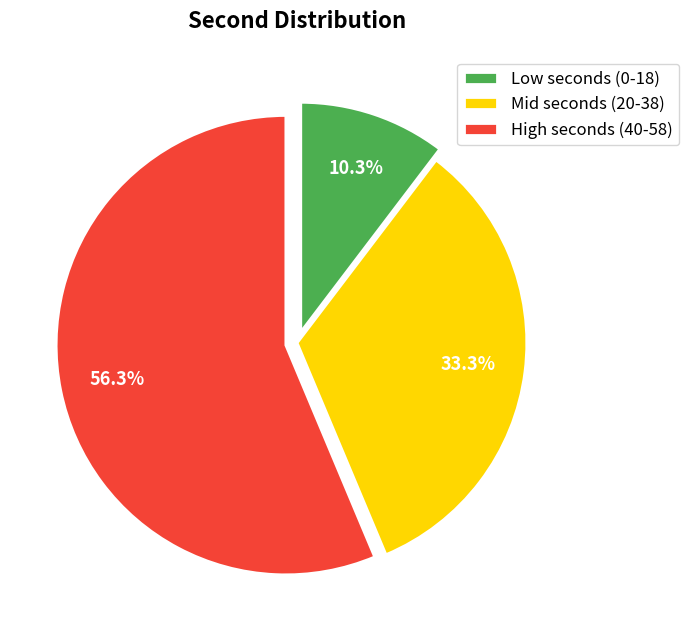

Between High seconds (40-58) and Low seconds (0-18), which is larger?

High seconds (40-58)